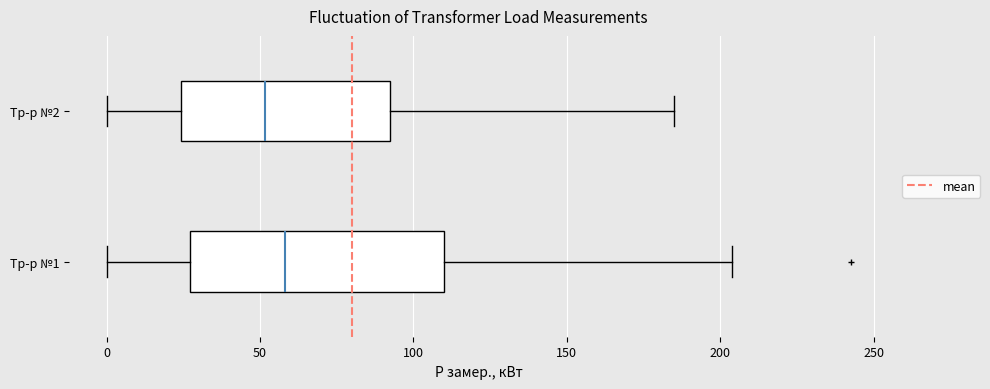

Reading bottom to top, transcribe this box plot: for each box, give where its median line is, the range the box spans, and where its two whiskers end, as read against the x-axis. The values are not printed on the chart, so give them approximately, as read against the axis.

Тр-р №1: median 60, box 25 to 110, whiskers 0 to 205
Тр-р №2: median 50, box 25 to 90, whiskers 0 to 185